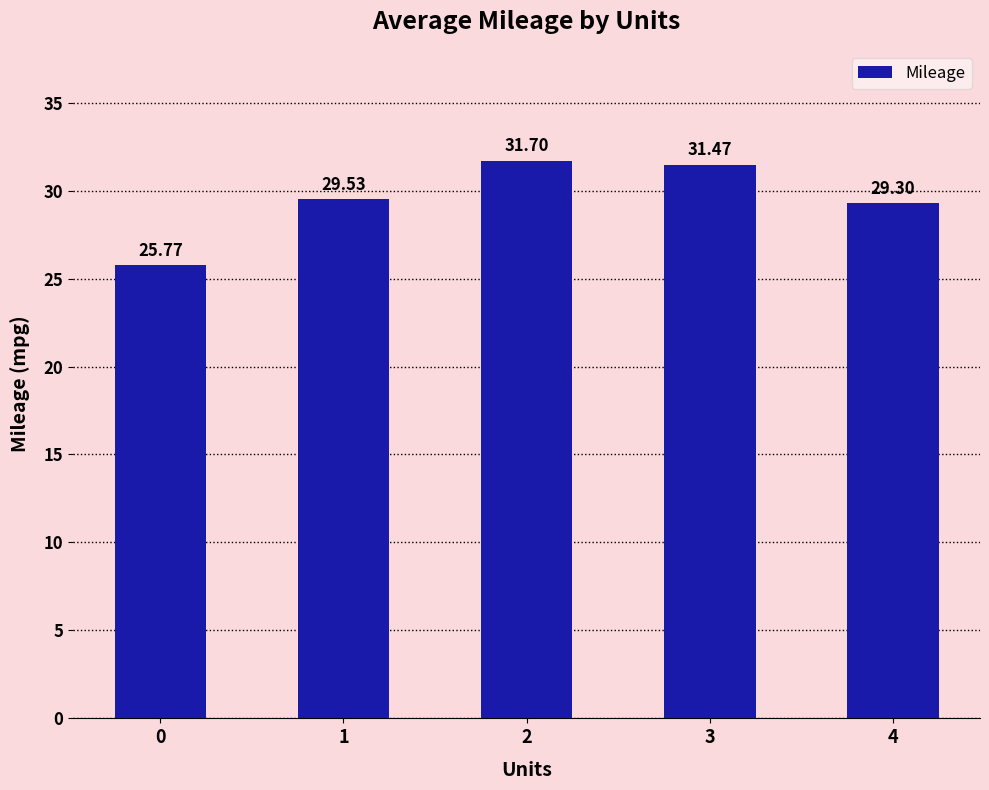

Rank the categories by value from highest to lowest.

2, 3, 1, 4, 0